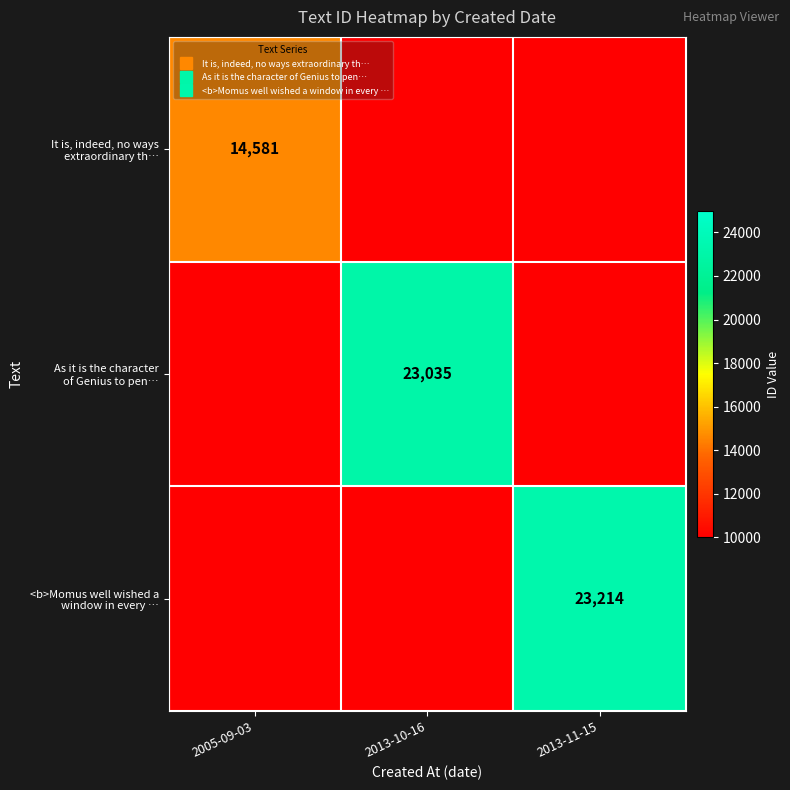

Is it true that <b>Momus well wished a window in every … equals 23214 at 2013-11-15?

True